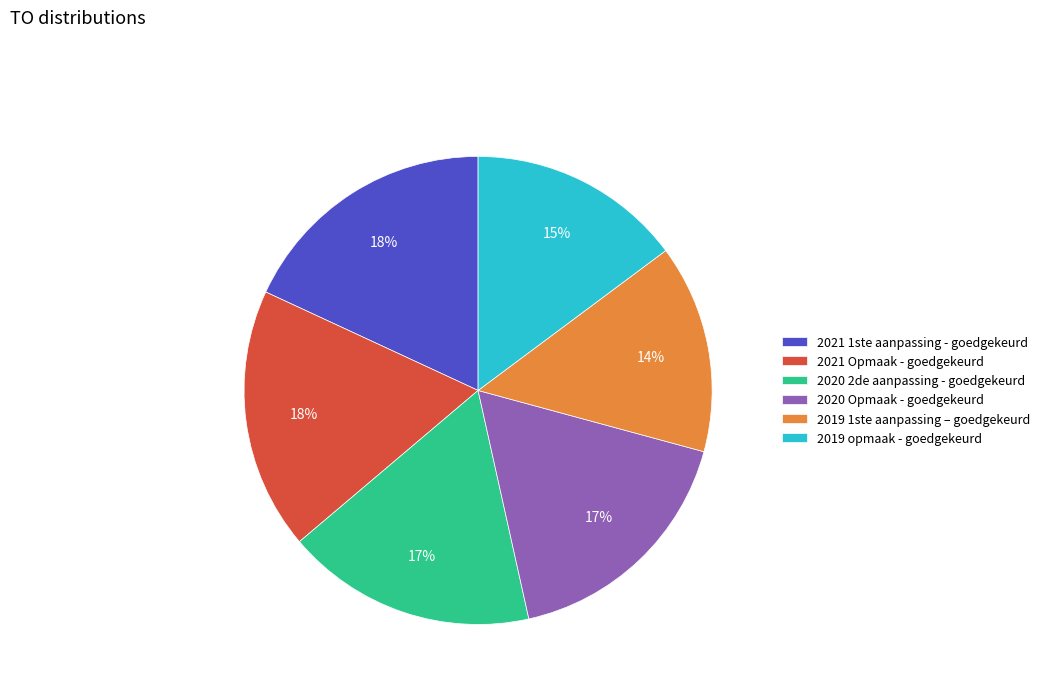

What percentage is the 2019 1ste aanpassing – goedgekeurd slice, to the nearest percent?

14%